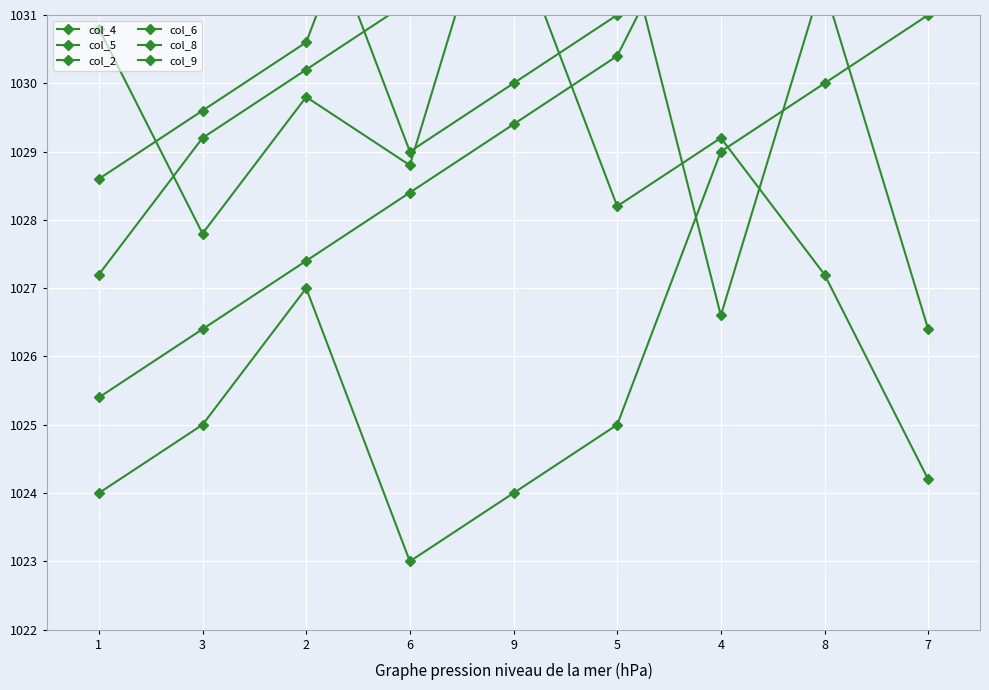

Reading left to right, extract all data points from this chart.

col_4: 1024.0	1025.0	1027.0	1023.0	1024.0	1025.0	1029.0	1030.0	1031.0
col_5: 1027.2	1029.2	1030.2	1031.2	1032.2	1028.2	1029.2	1027.2	1024.2
col_2: 1025.4	1026.4	1027.4	1028.4	1029.4	1030.4	1033.4	1031.4	1026.4
col_6: 1028.6	1029.6	1030.6	1034.6	1033.6	1032.6	1026.6	1031.6	1033.6
col_8: 1030.8	1027.8	1029.8	1028.8	1033.8	1034.8	1031.8	1035.8	1032.8
col_9: 1035.0	1036.0	1033.0	1029.0	1030.0	1031.0	1032.0	1034.0	1037.0